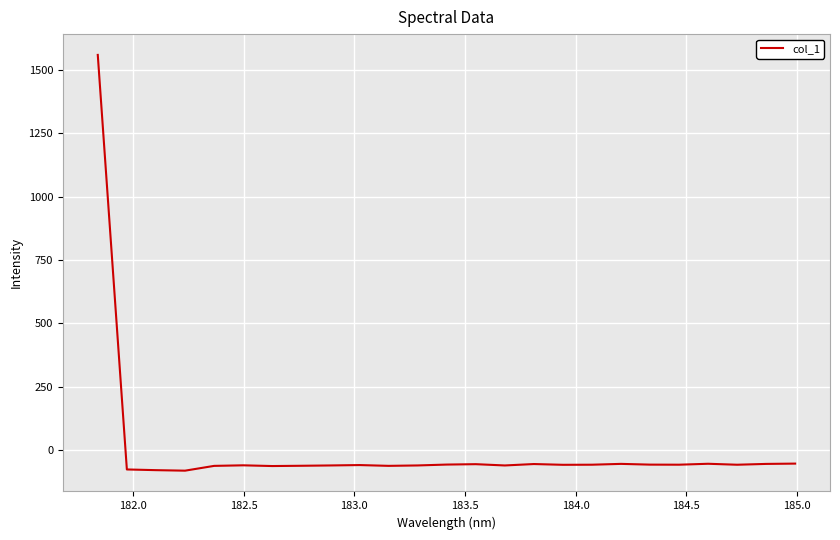

What is the average value?

3.2